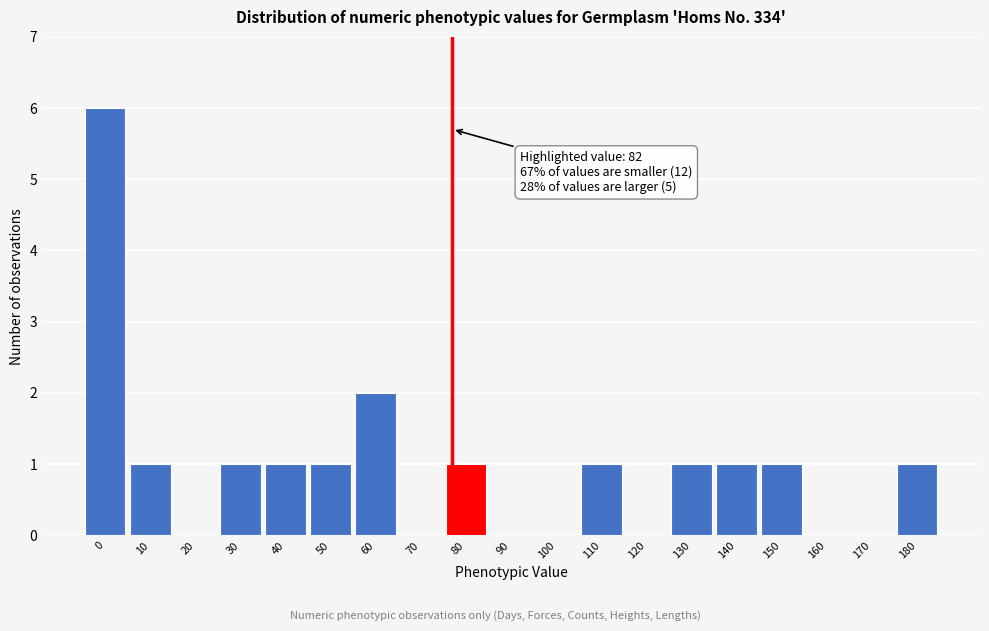

Reading left to right, transcribe all the data shown in this chart.

0=6	10=1	20=0	30=1	40=1	50=1	60=2	70=0	80=1	90=0	100=0	110=1	120=0	130=1	140=1	150=1	160=0	170=0	180=1